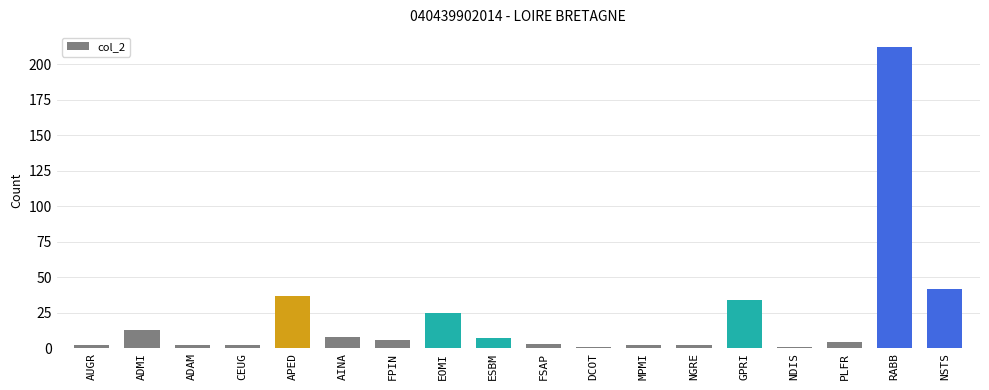

What is the maximum value shown in the chart?

212